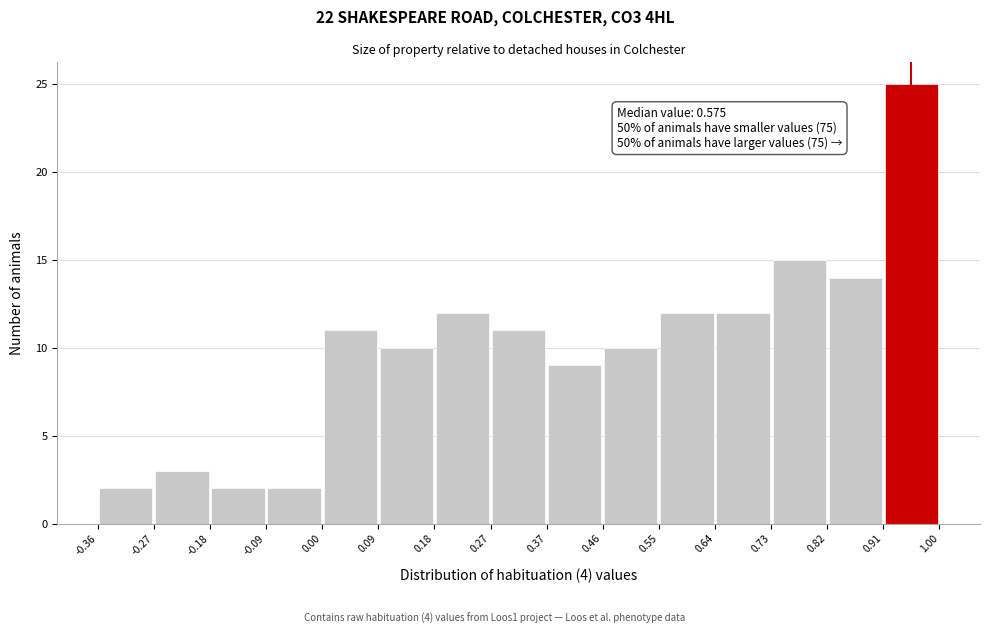

Over which range of the x-axis is the bar tallest?

0.91 to 1.00